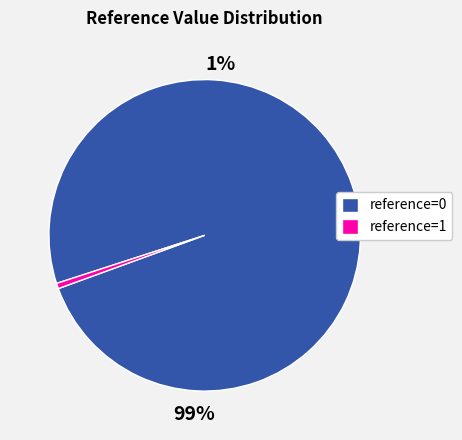

What is the total percentage of 1 and 0?

100.0%